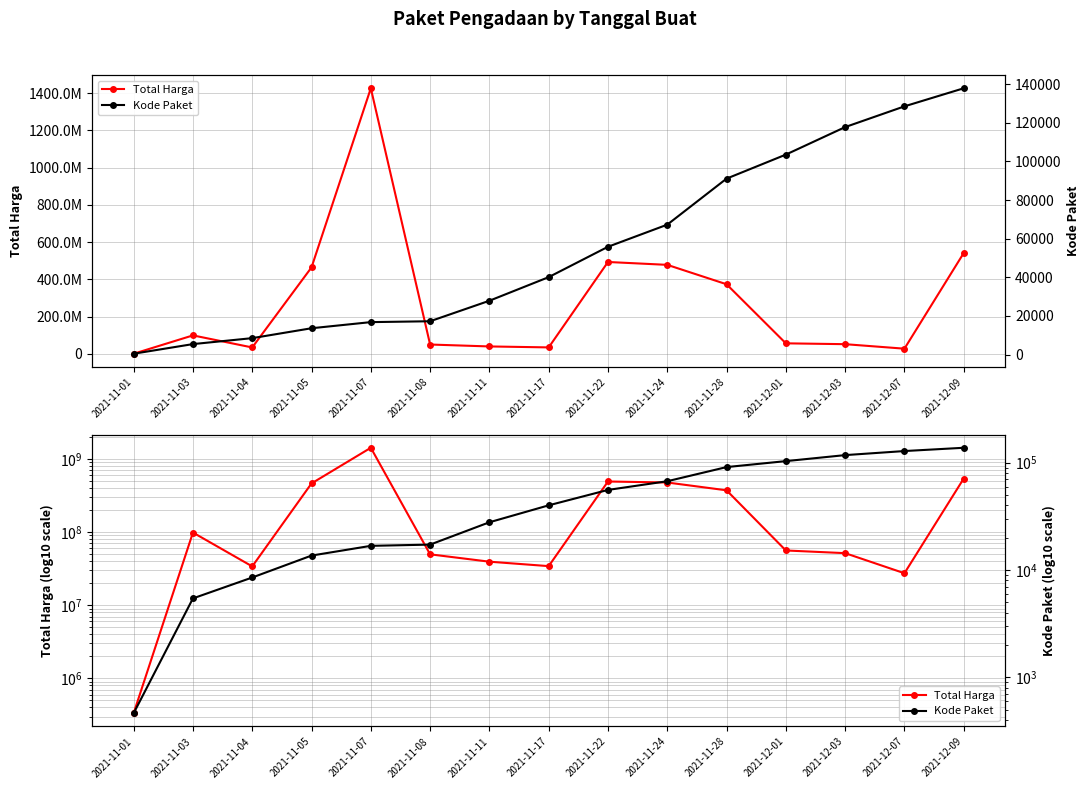

Which has a higher value, 2021-11-28 or 2021-12-03?

2021-11-28